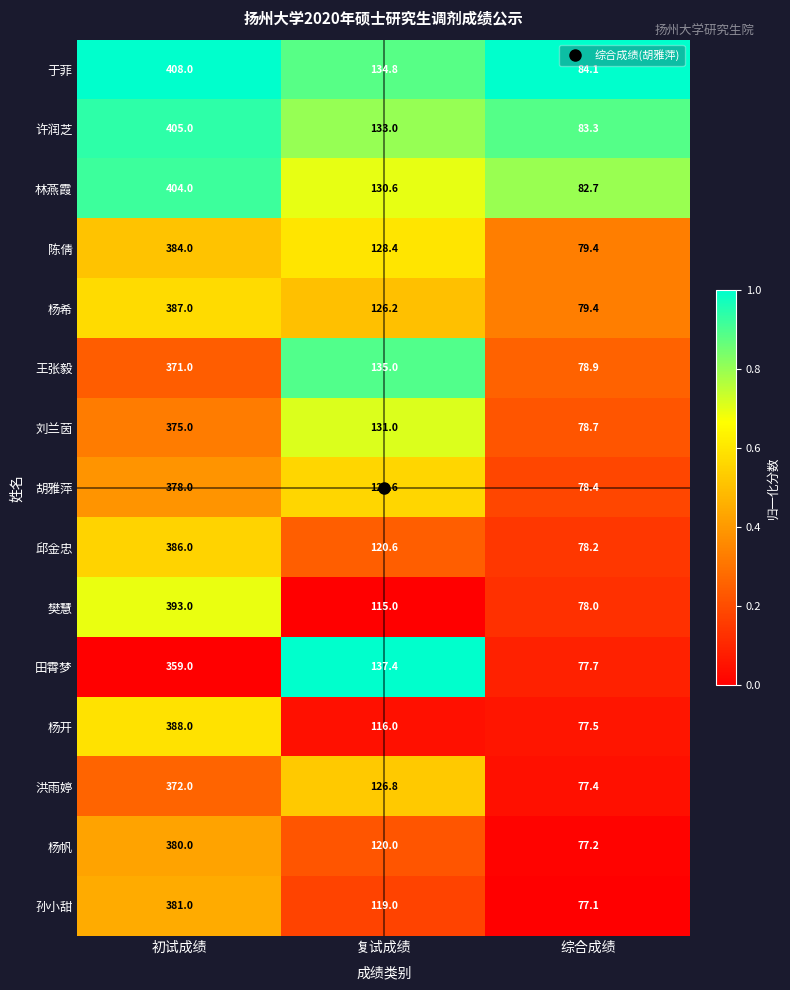

What is the difference between the maximum and minimum values in the 孙小甜 series?

303.9